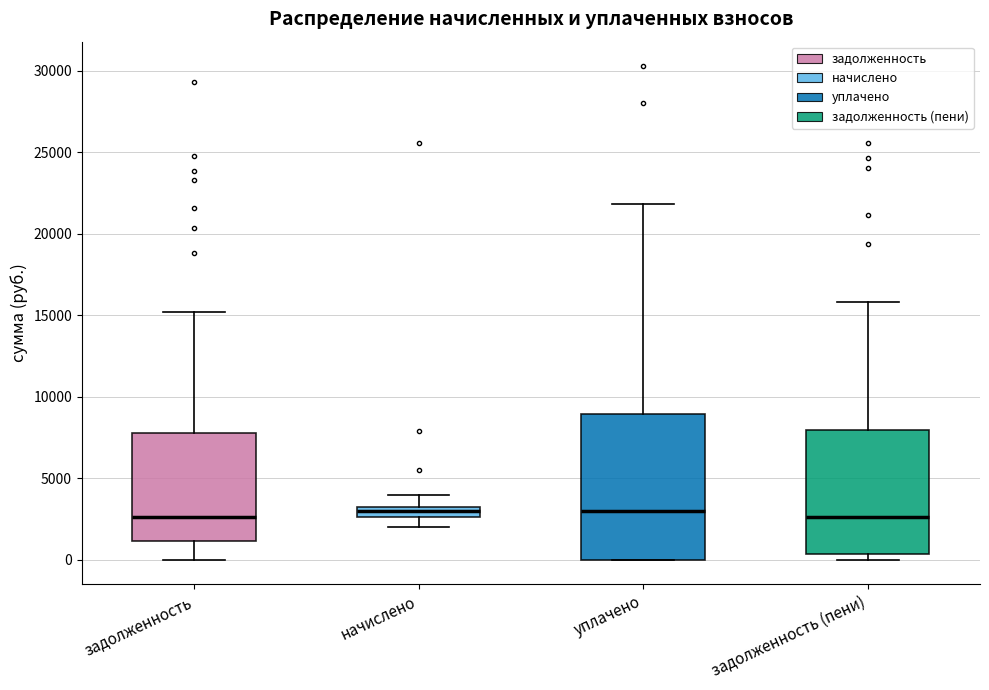

Which box is the tallest, from its lower edge to its upper edge?

уплачено